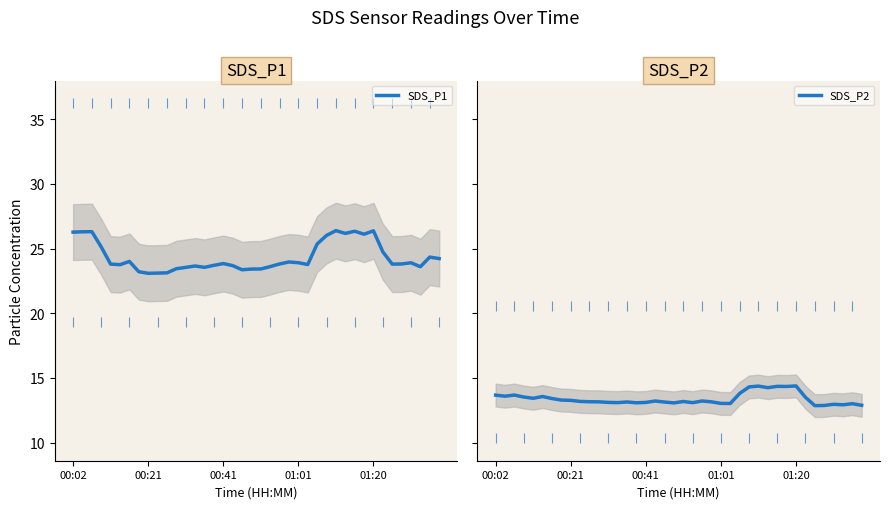

The SDS_P1 series shows 23.2 at 7. True or false?

True